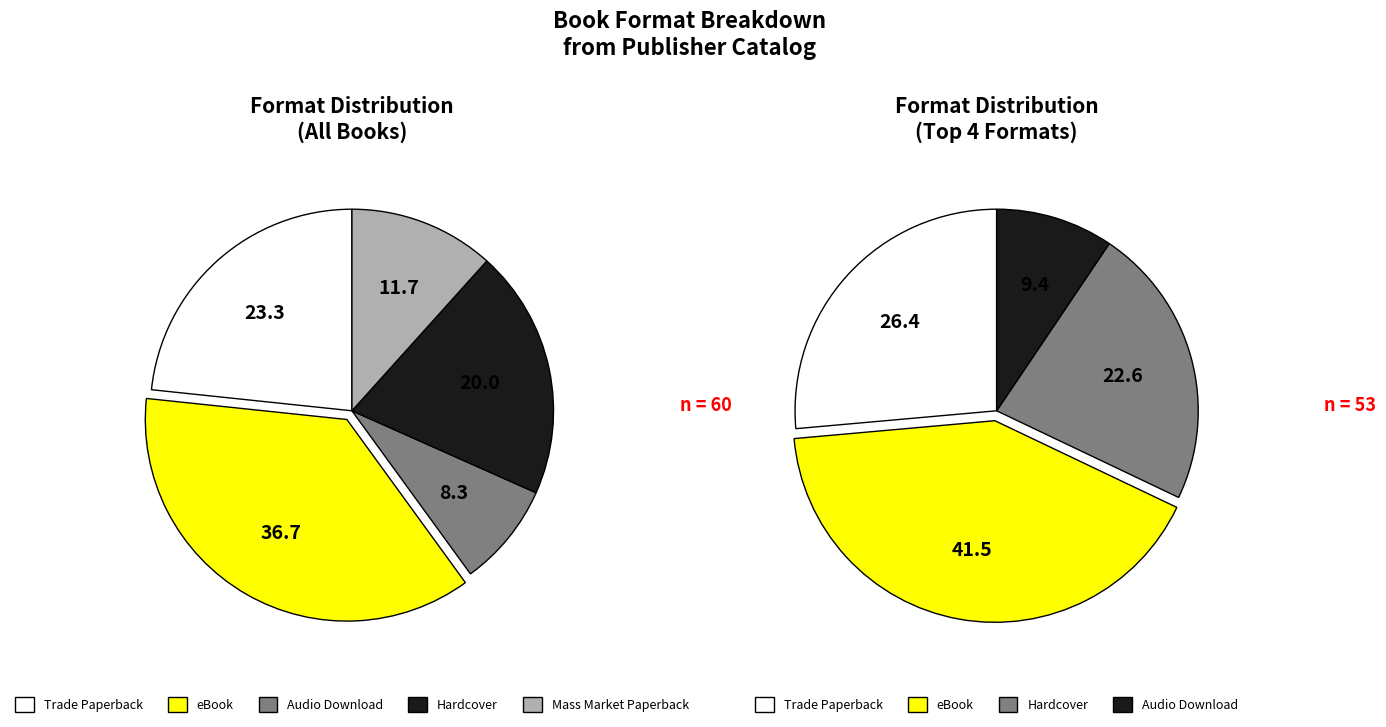

To the nearest percent, what percentage of the pie is Audio Download?

8%